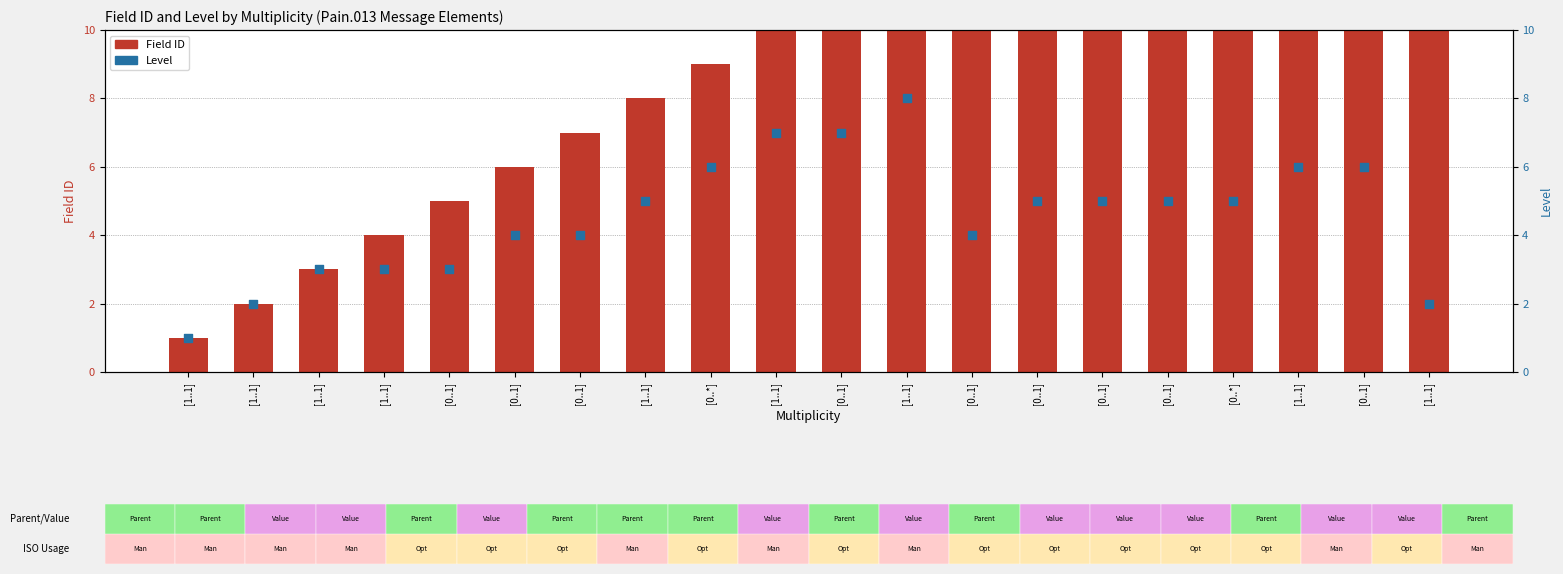

Which series contains the lowest Y value?

Field ID